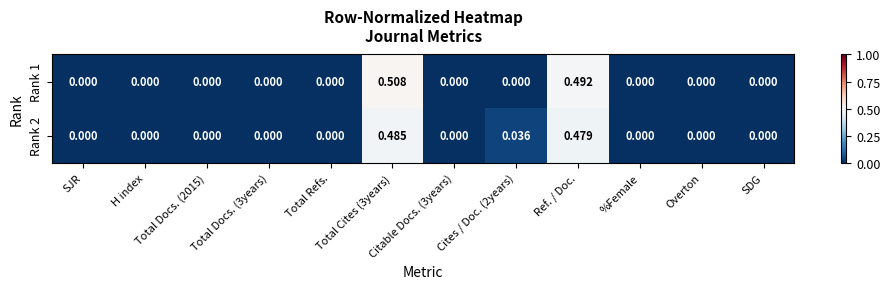

Which series has the largest total across all categories?

Rank 1